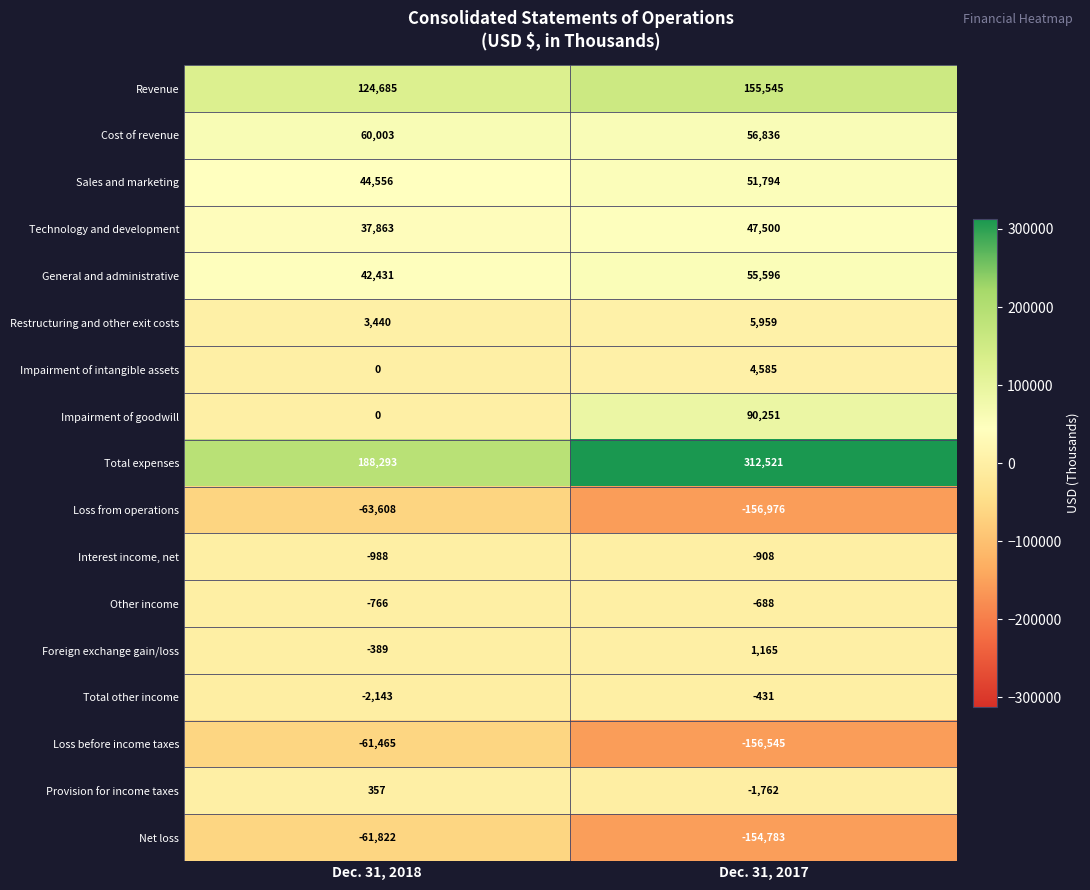

Which series has the largest total across all categories?

Total expenses